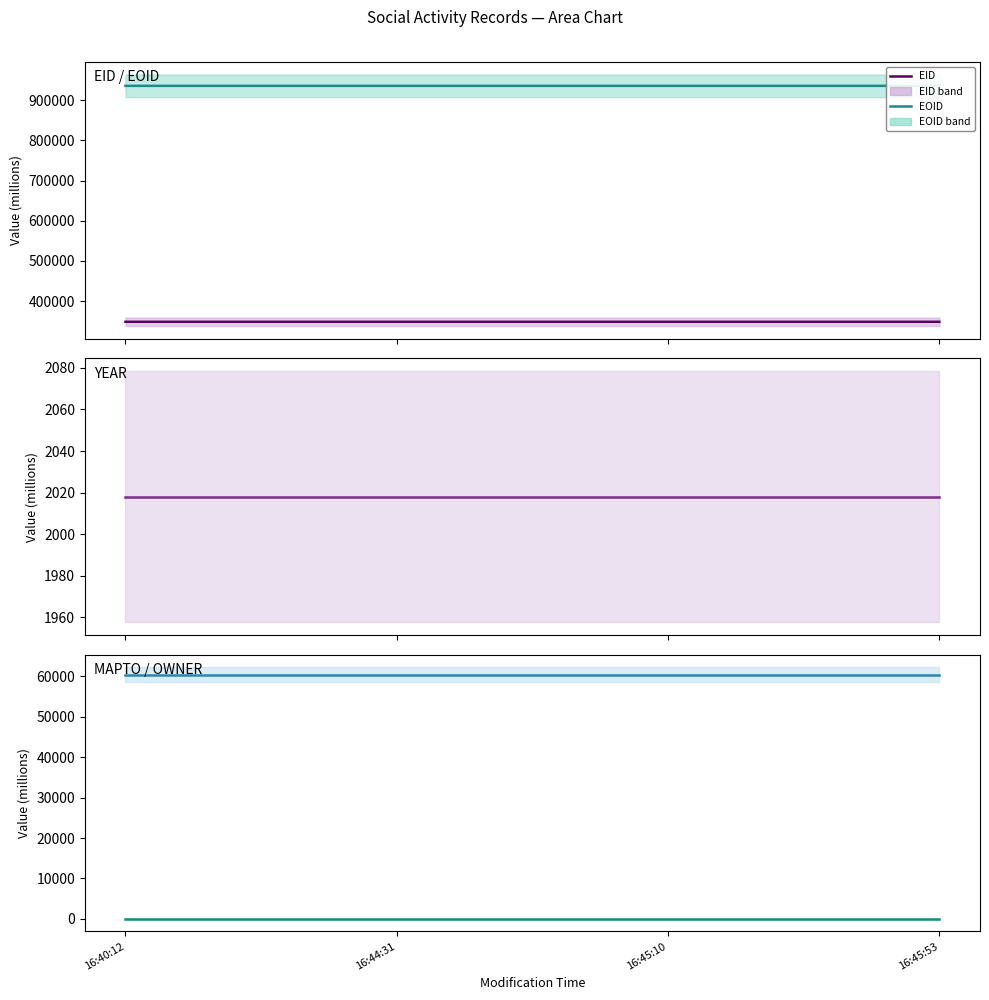

At how many categories does at least one series exceed 415926?

4